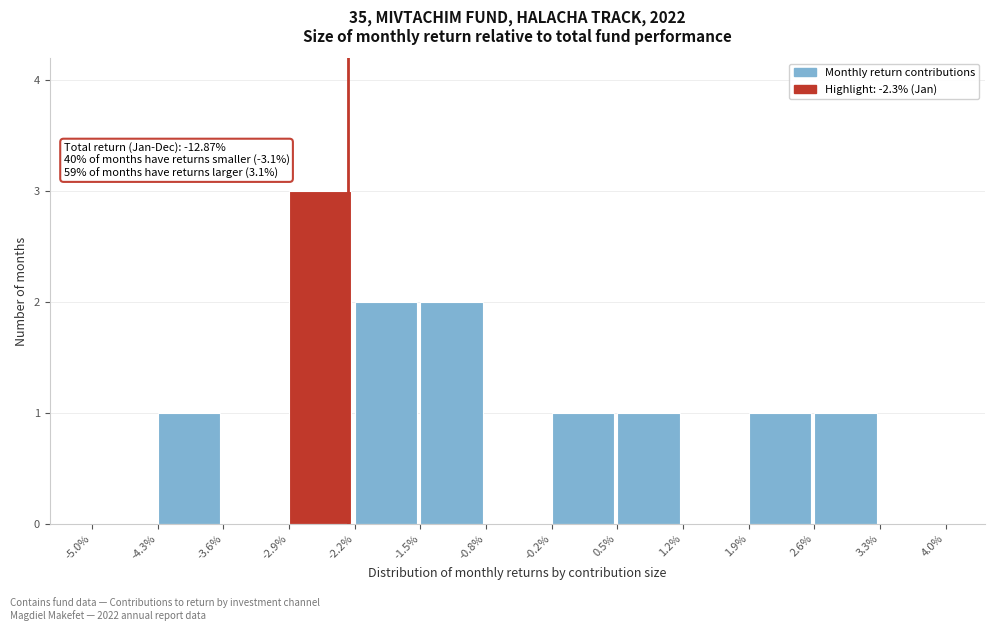

Reading left to right, transcribe all the data shown in this chart.

-5.0%=0	-4.3%=1	-3.6%=0	-2.9%=3	-2.2%=2	-1.5%=2	-0.8%=0	-0.2%=1	0.5%=1	1.2%=0	1.9%=1	2.6%=1	3.3%=0